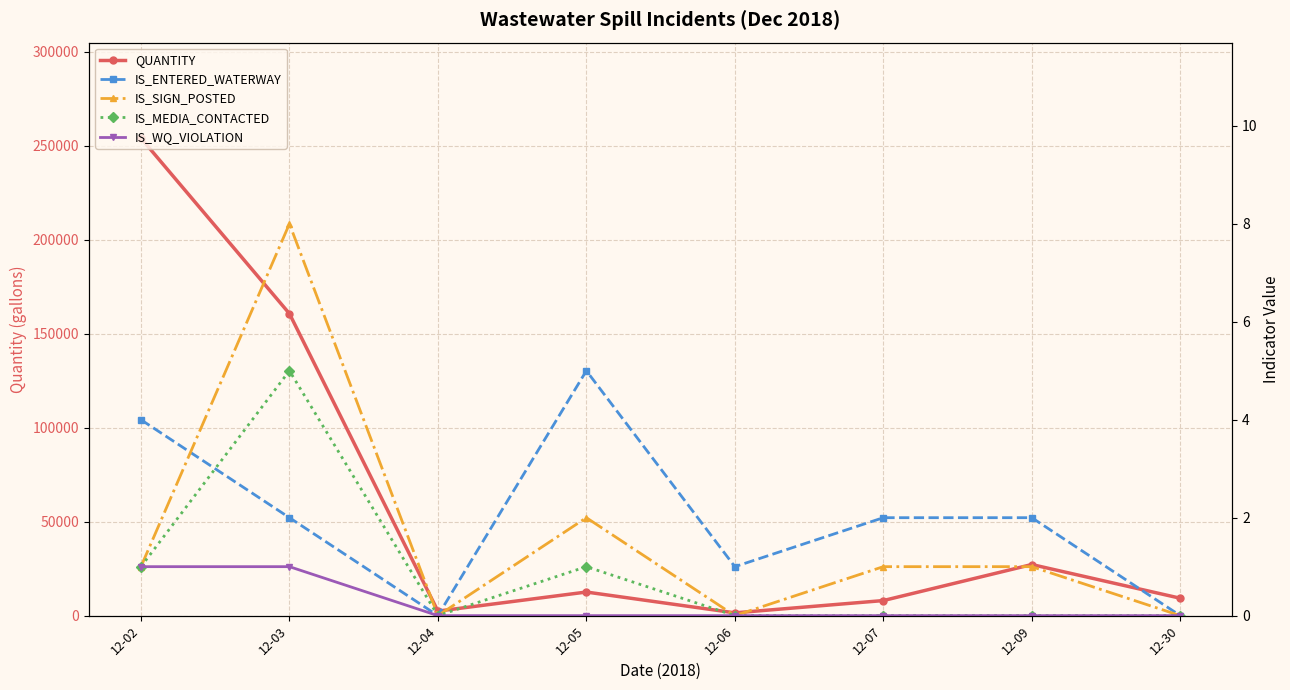

Reading right to left, list all the values displayed in this chart.

QUANTITY: 9260	27200	8020	1480	12560	2410	160700	254102
IS_ENTERED_WATERWAY: 0	2	2	1	5	0	2	4
IS_SIGN_POSTED: 0	1	1	0	2	0	8	1
IS_MEDIA_CONTACTED: 0	0	0	0	1	0	5	1
IS_WQ_VIOLATION: 0	0	0	0	0	0	1	1